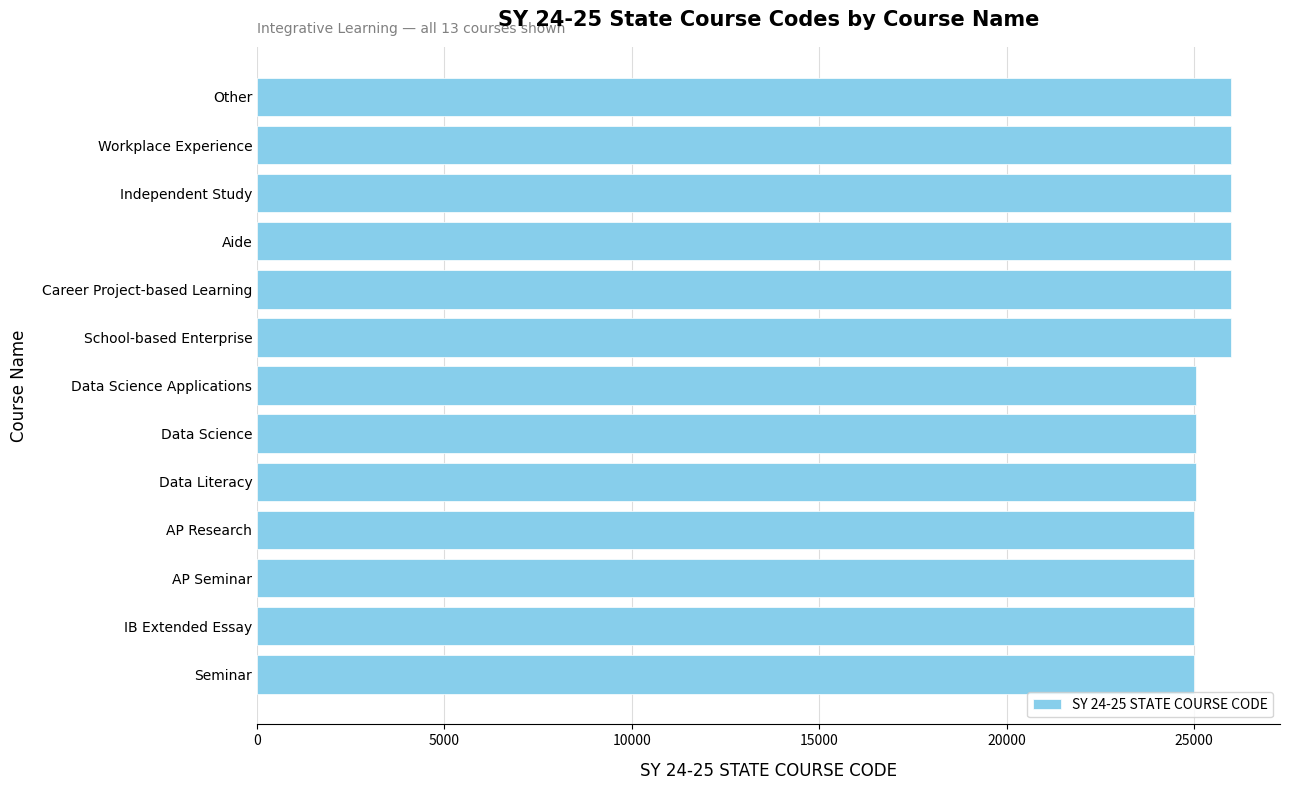

The value at Data Science is 40377. True or false?

False